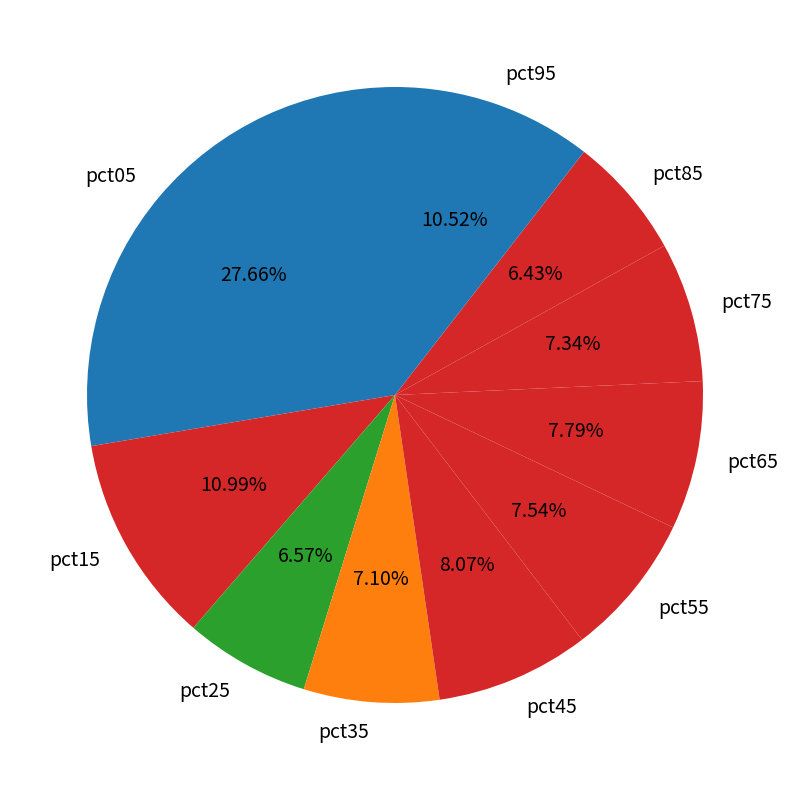

What is the largest slice in the pie chart?

pct05